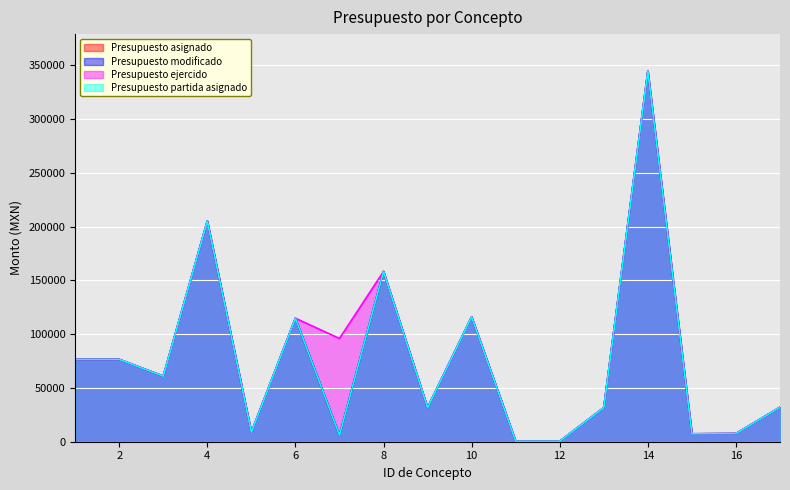

What are all the series names shown in the legend?

Presupuesto asignado, Presupuesto modificado, Presupuesto ejercido, Presupuesto partida asignado